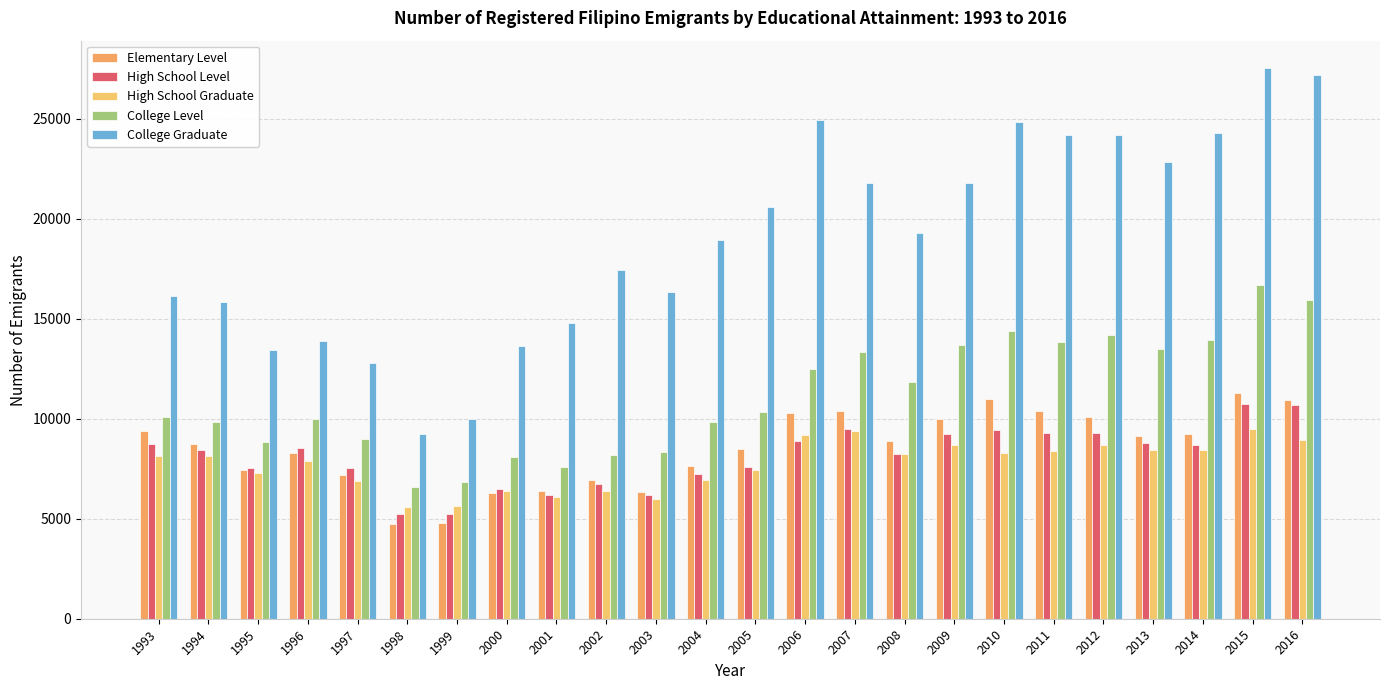

Between 1993 and 2013, which is larger?

1993